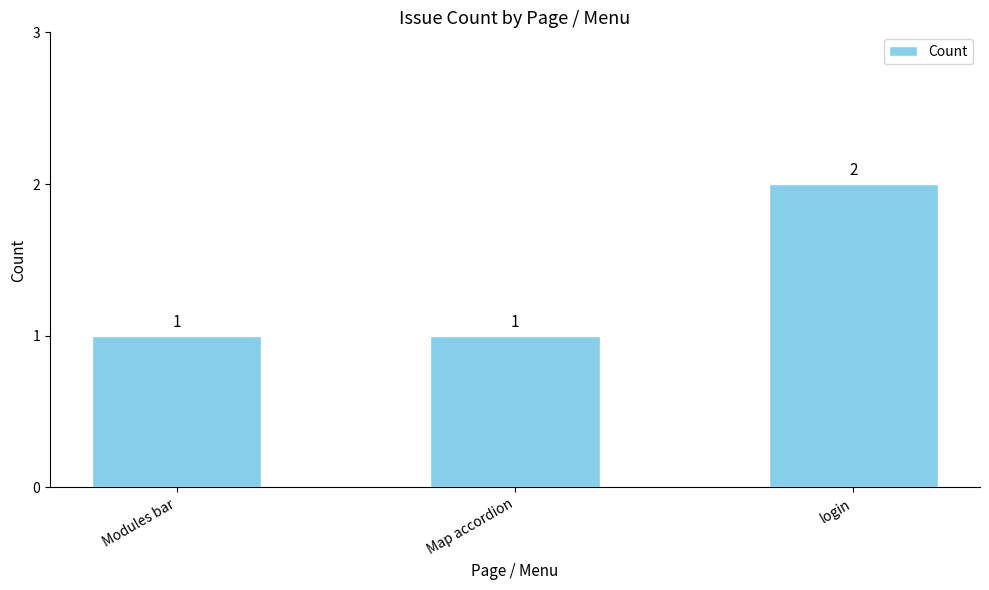

What is the sum of all values?

4